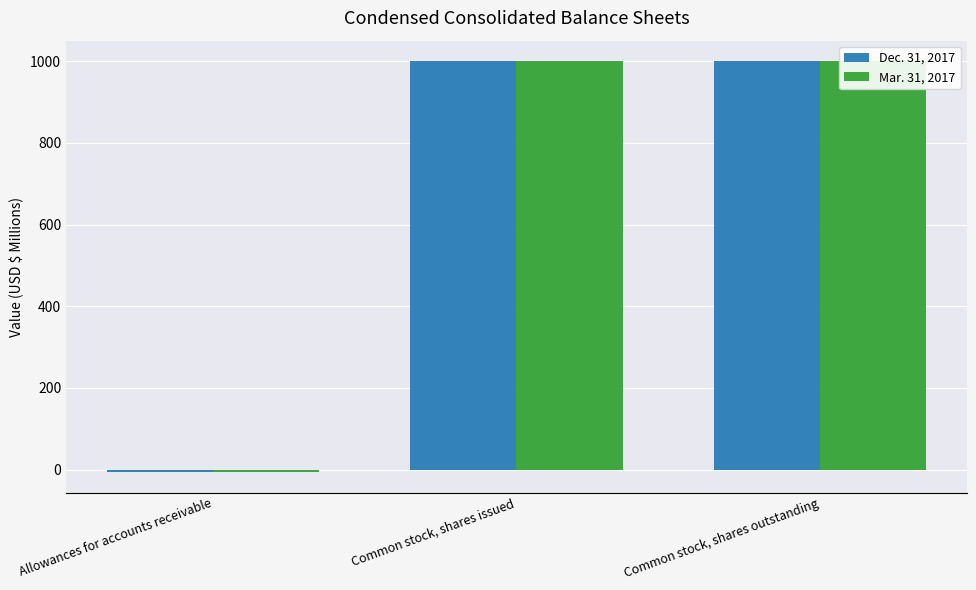

Does the chart contain stacked bars?

No